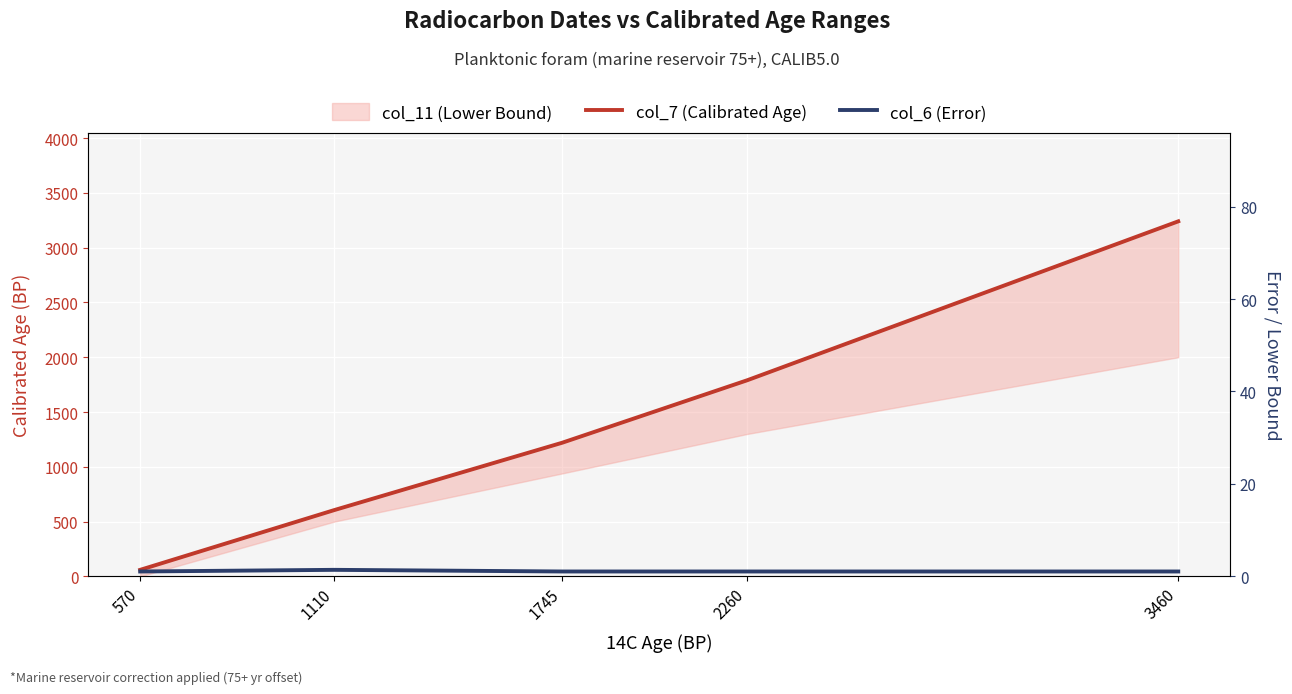

What is the difference between the highest and lowest values at 1110?

545